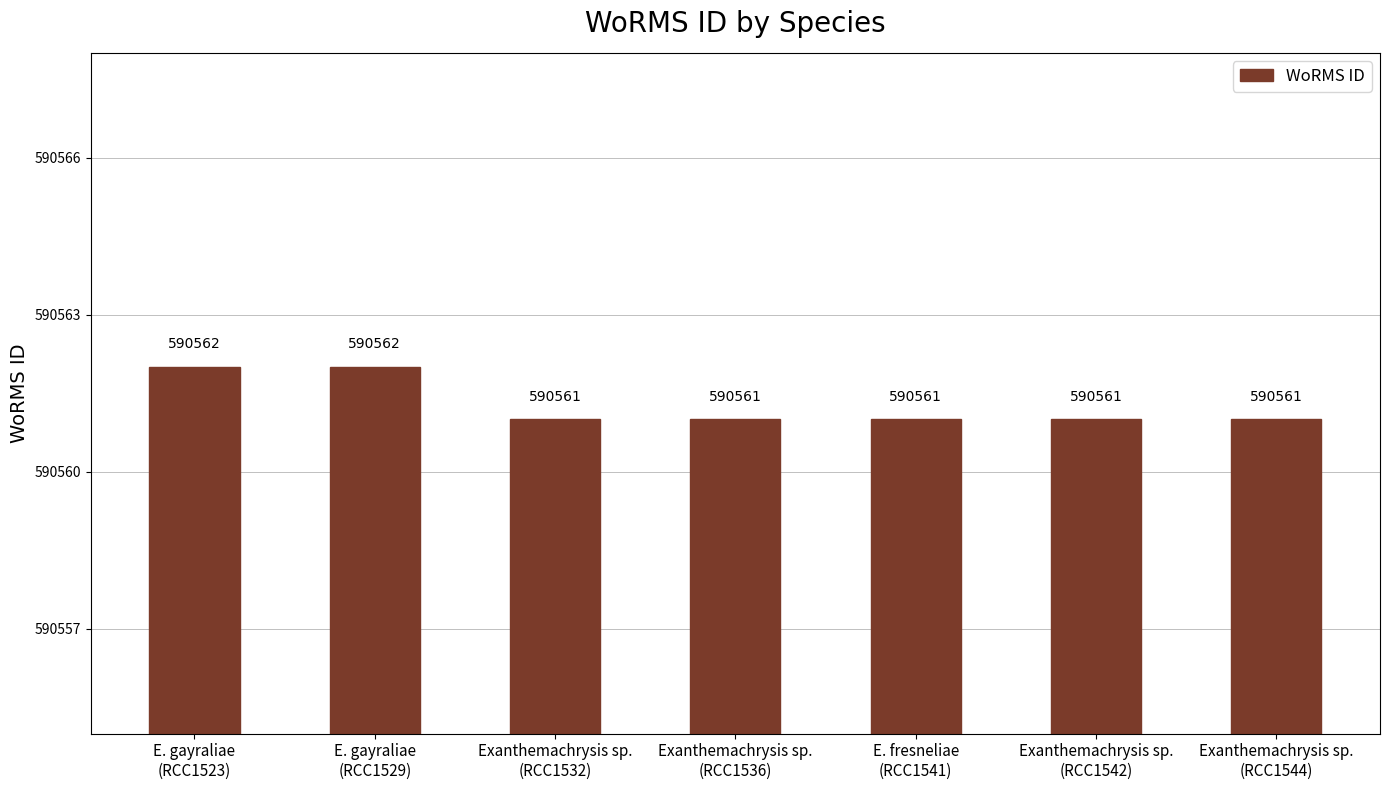

What is the label of the 1st bar from the right?

Exanthemachrysis sp.
(RCC1544)